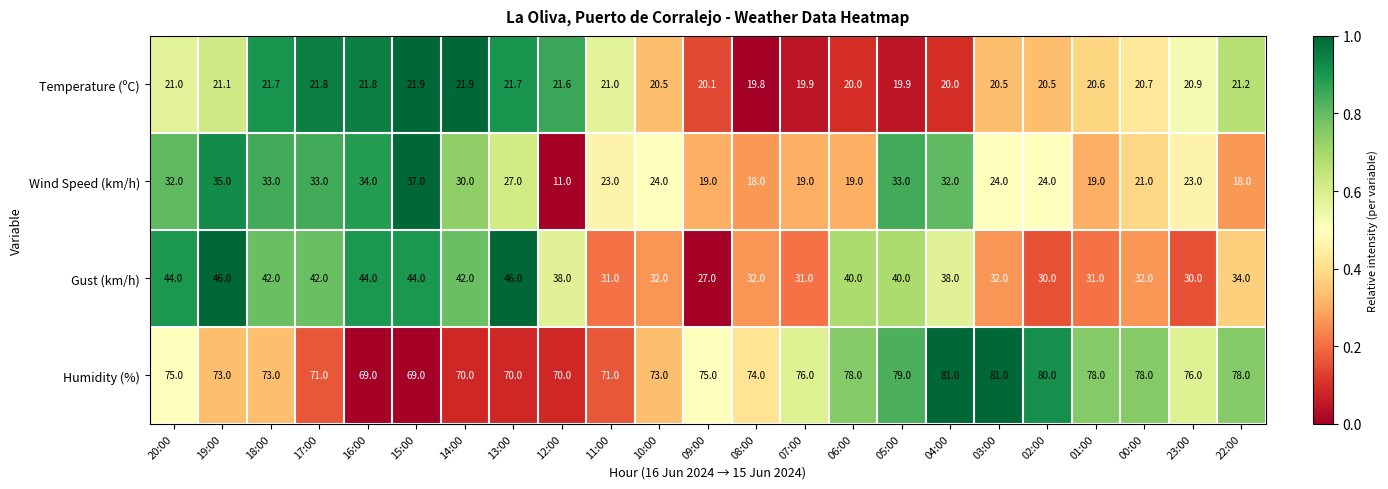

What is the sum of all Temperature (ºC) values?

480.1